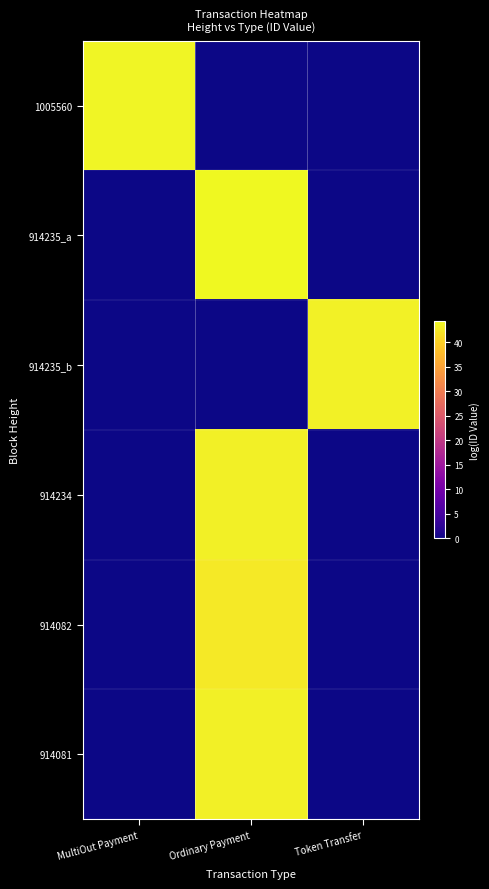

Between MultiOut Payment and Ordinary Payment, which is larger?

MultiOut Payment